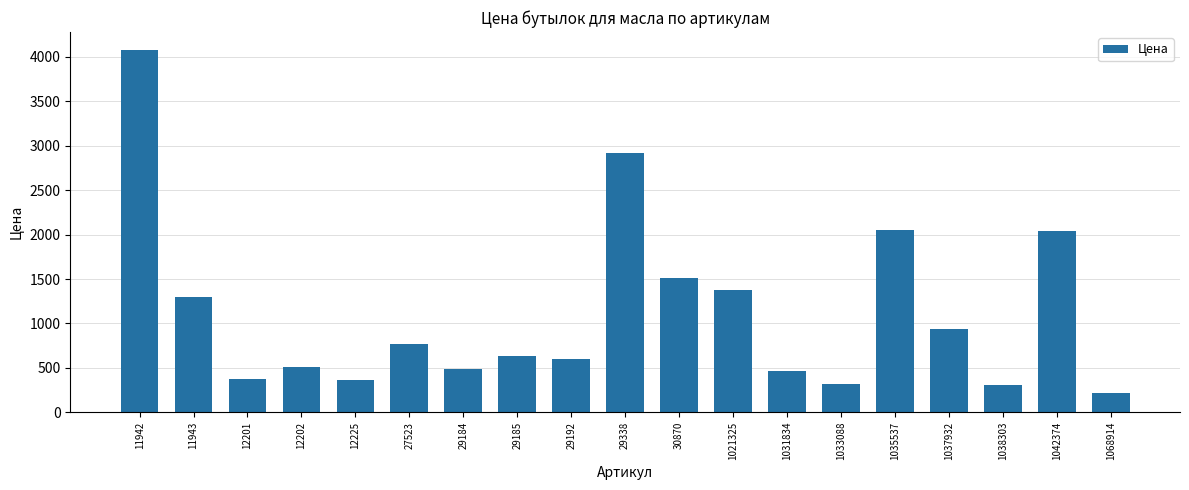

Between 27523 and 30870, which is larger?

30870